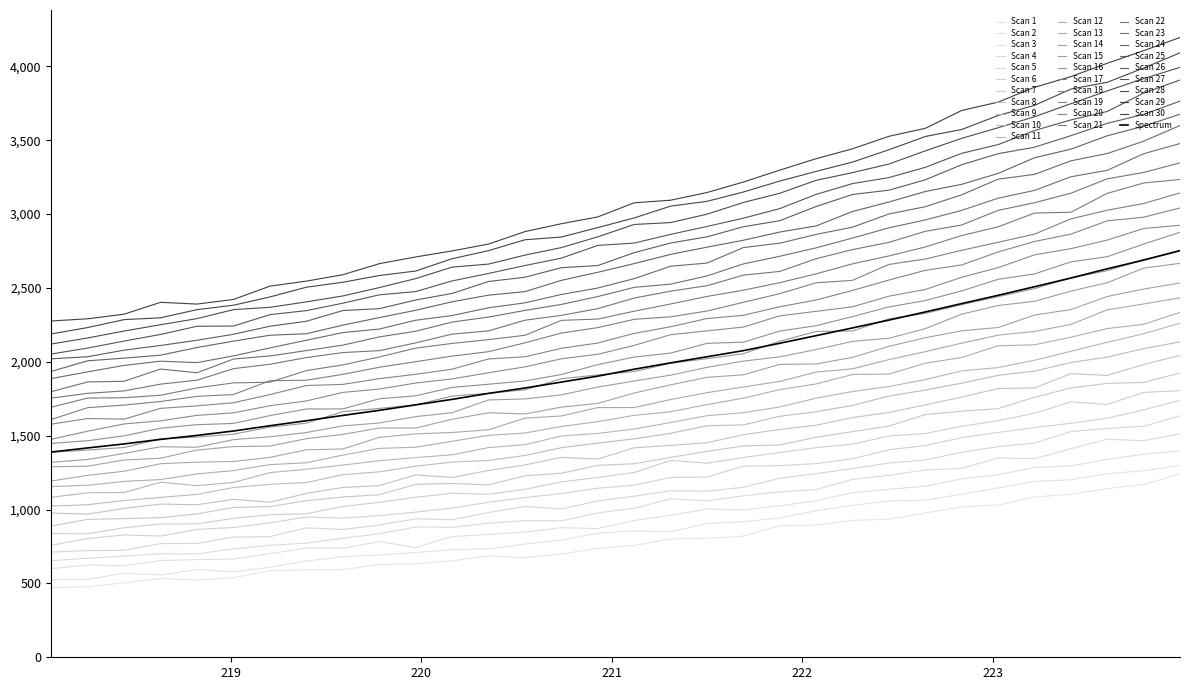

Reading left to right, extract all data points from this chart.

218.0596=1389.3	218.2508=1417.0	218.442=1444.2	218.6332=1475.0	218.8244=1501.8	219.0156=1531.7	219.2067=1567.3	219.3979=1601.2	219.589=1637.1	219.7801=1671.5	219.9712=1708.5	220.1623=1745.7	220.3533=1786.1	220.5444=1822.7	220.7354=1862.7	220.9264=1903.0	221.1174=1949.8	221.3083=1992.9	221.4993=2034.3	221.6902=2075.6	221.8812=2125.5	222.0721=2177.1	222.263=2229.4	222.4538=2282.5	222.6447=2337.6	222.8355=2394.1	223.0264=2450.1	223.2172=2508.2	223.408=2567.1	223.5987=2629.6	223.7895=2688.4	223.9802=2752.4